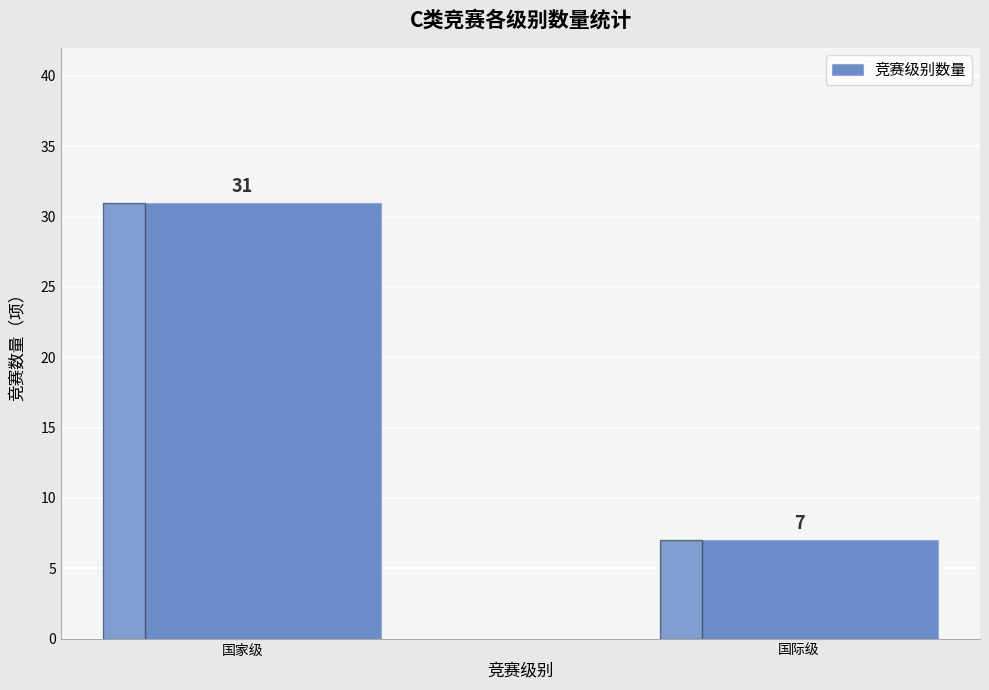

What value does the data have at 国家级, to the nearest 5?

30